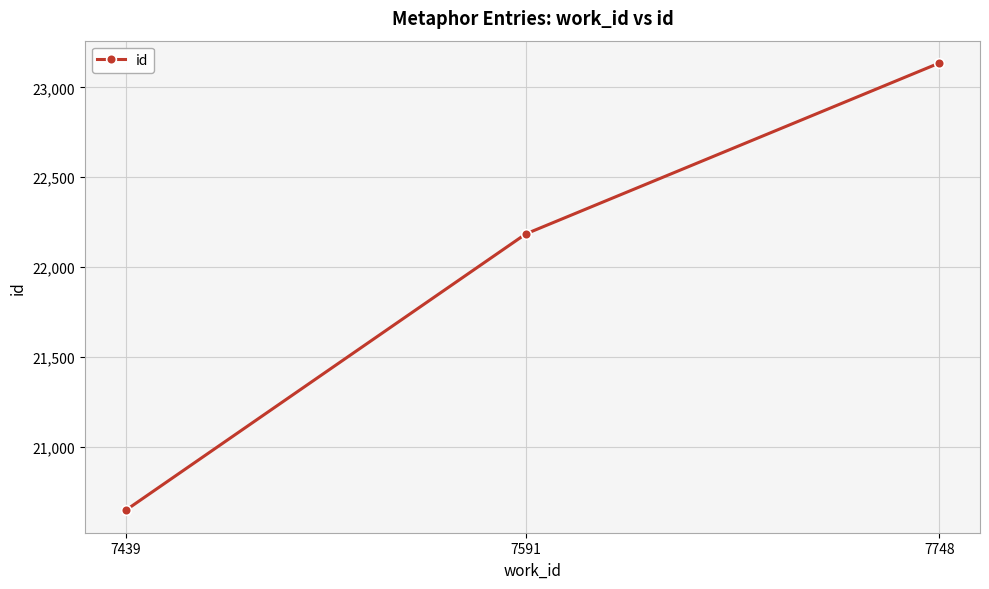

What is the difference between the maximum and minimum values?

2490